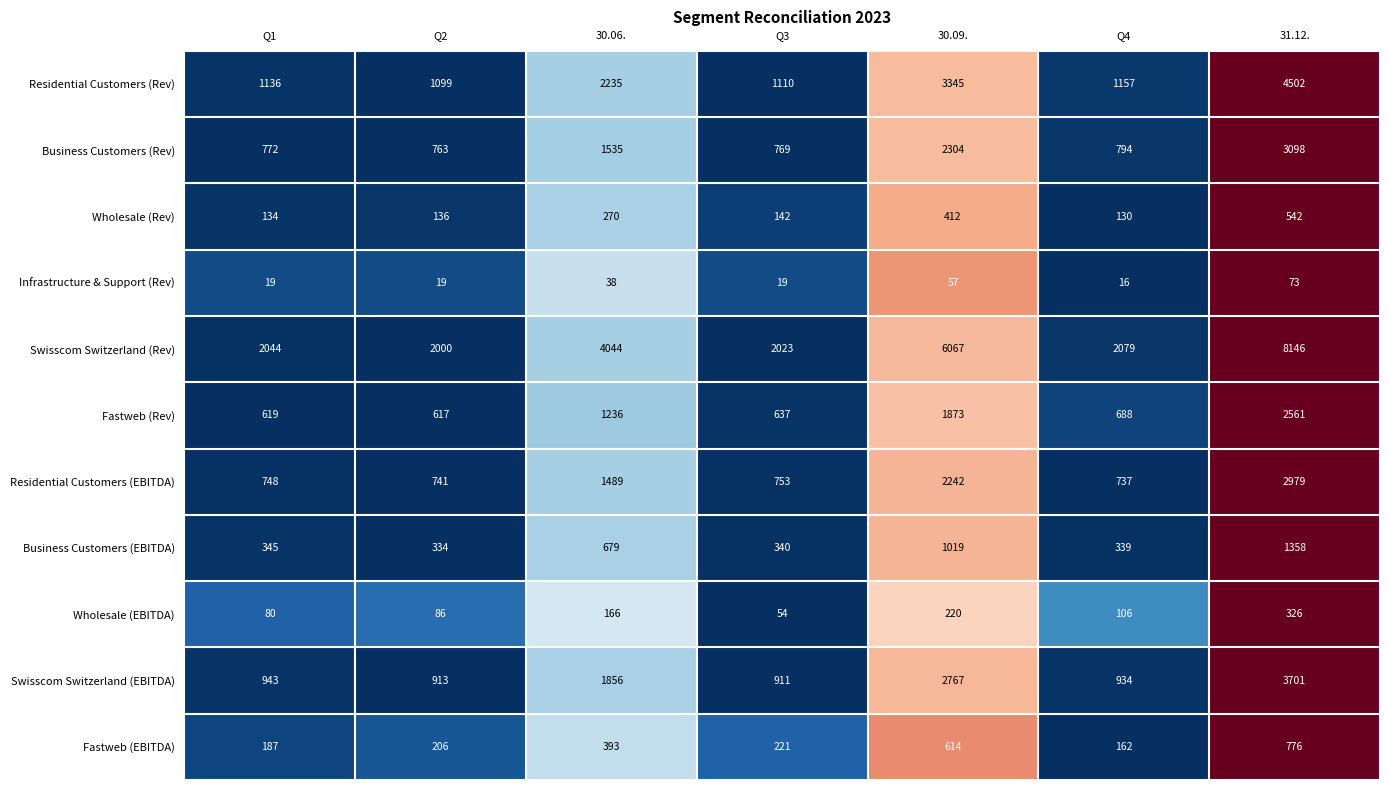

List the series in order of their peak value, lowest first.

Infrastructure & Support (Rev), Wholesale (EBITDA), Wholesale (Rev), Fastweb (EBITDA), Business Customers (EBITDA), Fastweb (Rev), Residential Customers (EBITDA), Business Customers (Rev), Swisscom Switzerland (EBITDA), Residential Customers (Rev), Swisscom Switzerland (Rev)